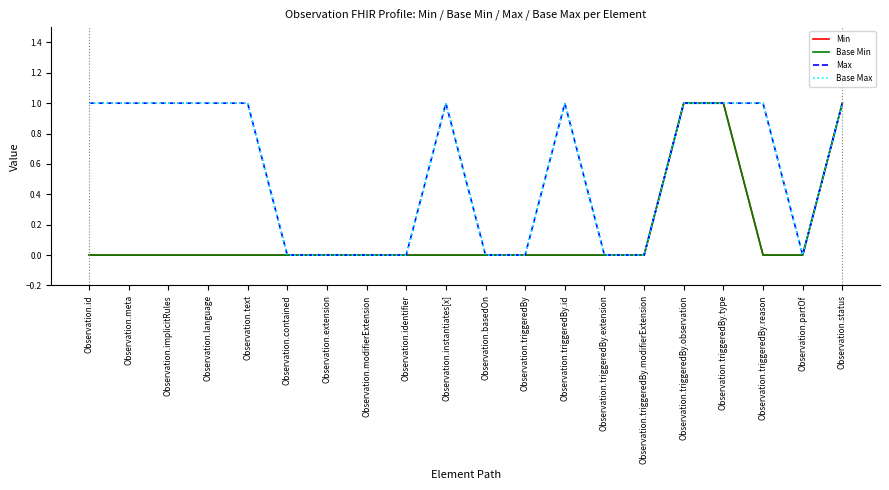

At which category is the sum across all series the highest?

Observation.triggeredBy.observation